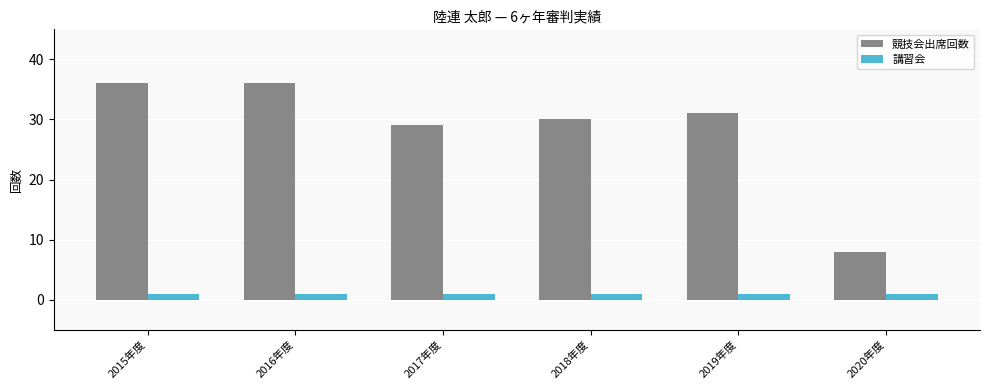

What is the average value of the 講習会 series?

1